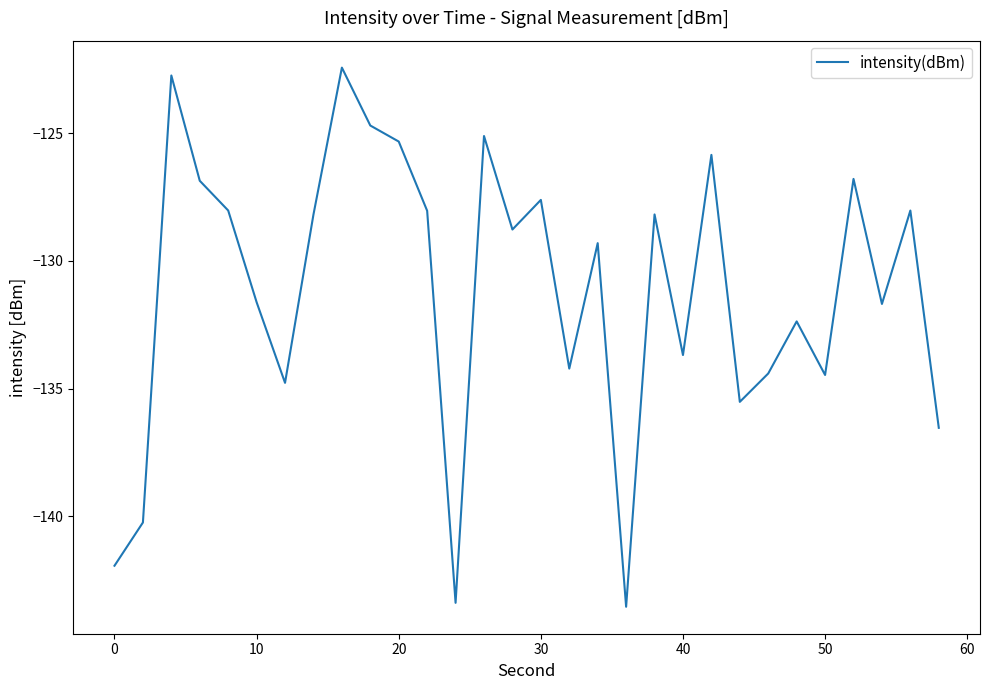

What is the difference between the maximum and minimum values?

21.1